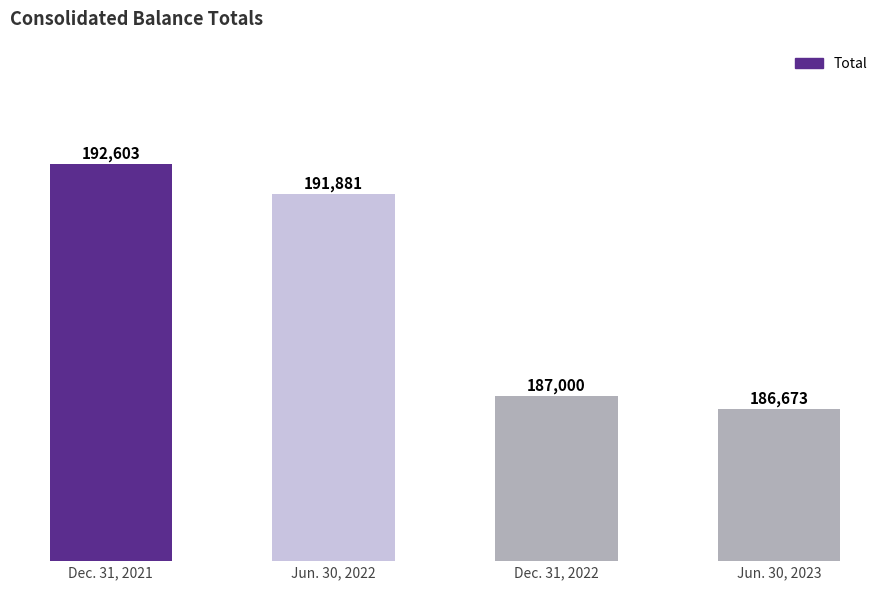

Reading left to right, list all the values displayed in this chart.

192603	191881	187000	186673